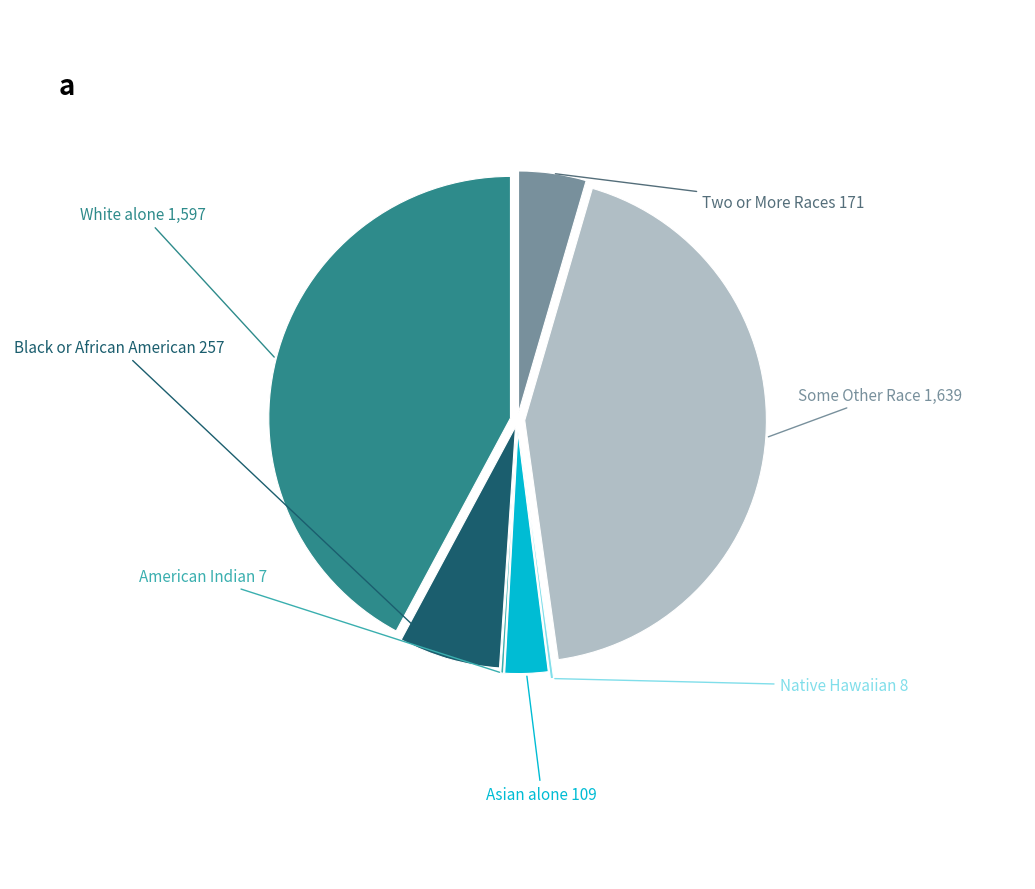

Is there any slice that represents more than half of the pie?

No